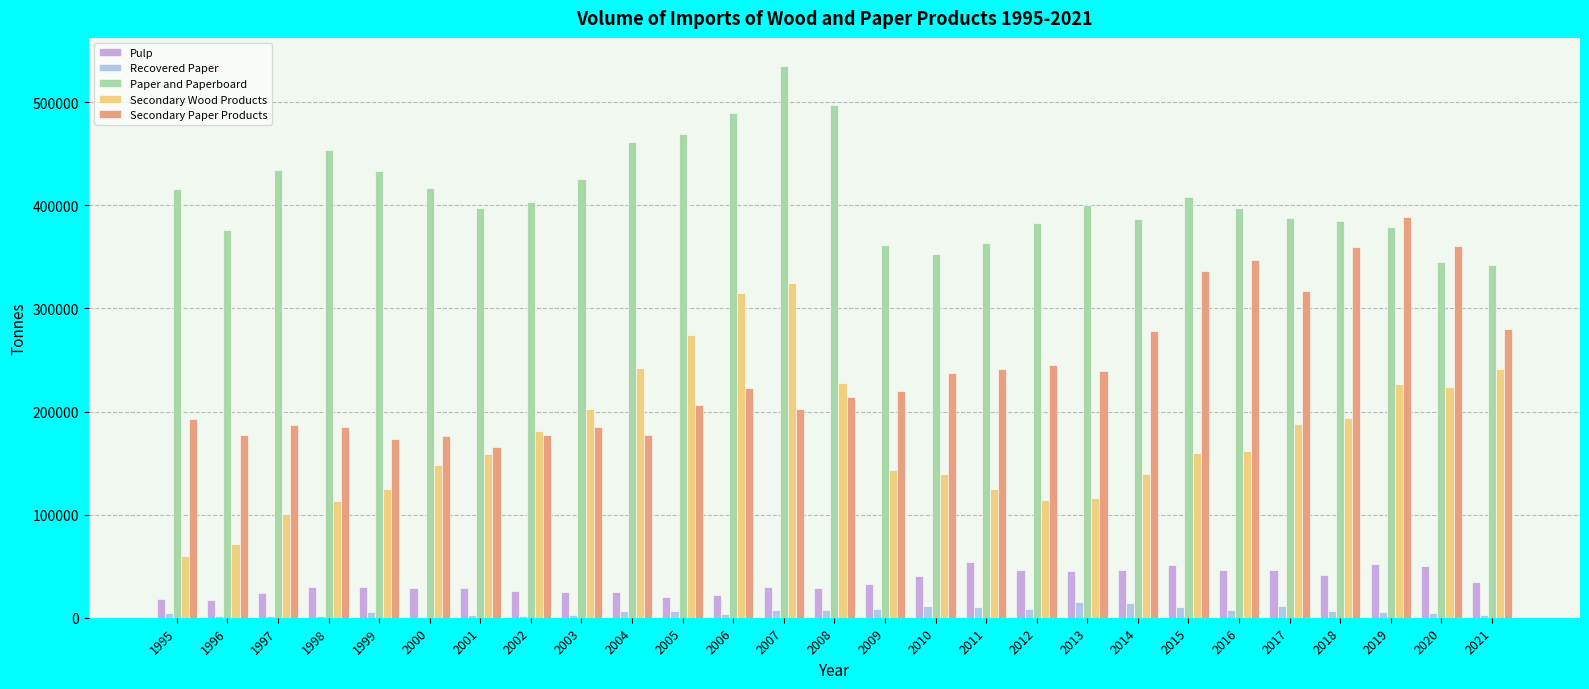

Is the value of Secondary Wood Products at 2002 greater than the value of Secondary Paper Products at 2012?

No